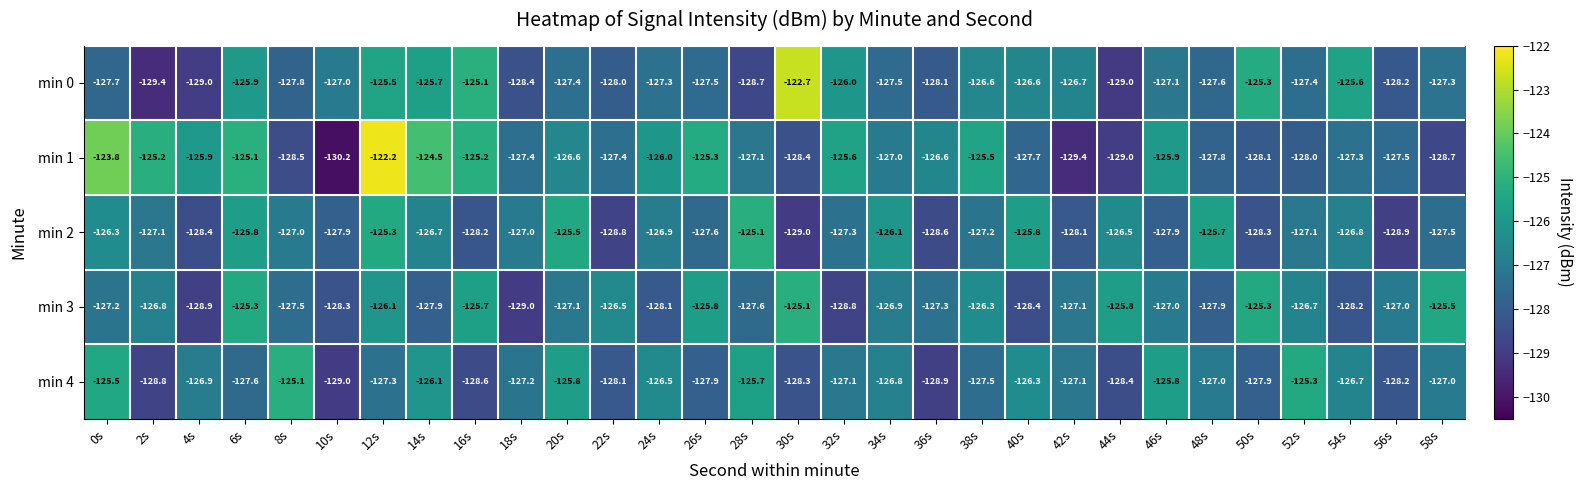

Which category has the lowest value across all series?

10s